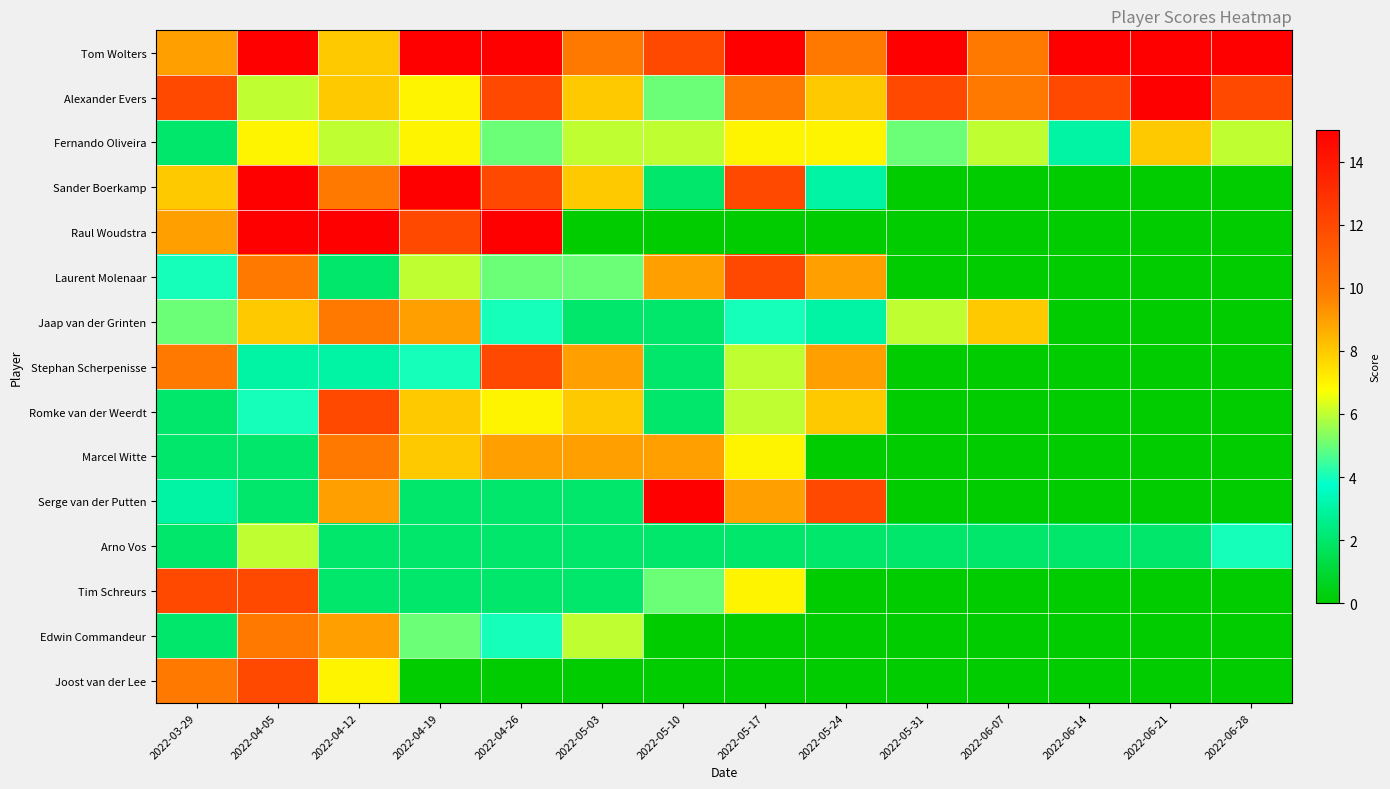

Count the number of data series in this chart.

15